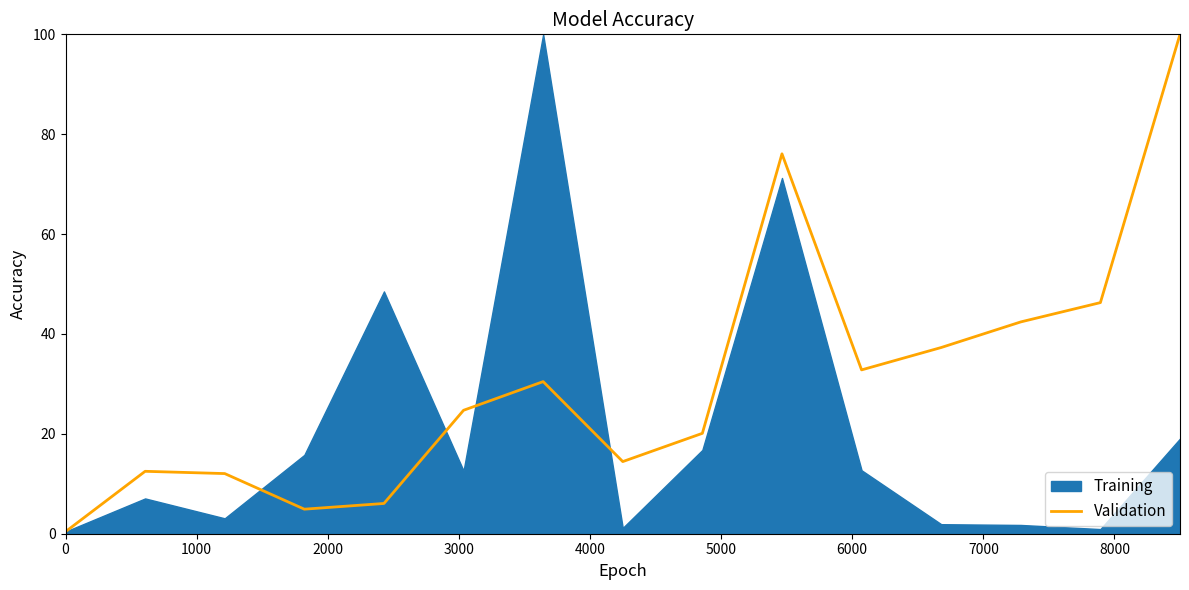

What is the difference between the maximum and second lowest values?

95.1